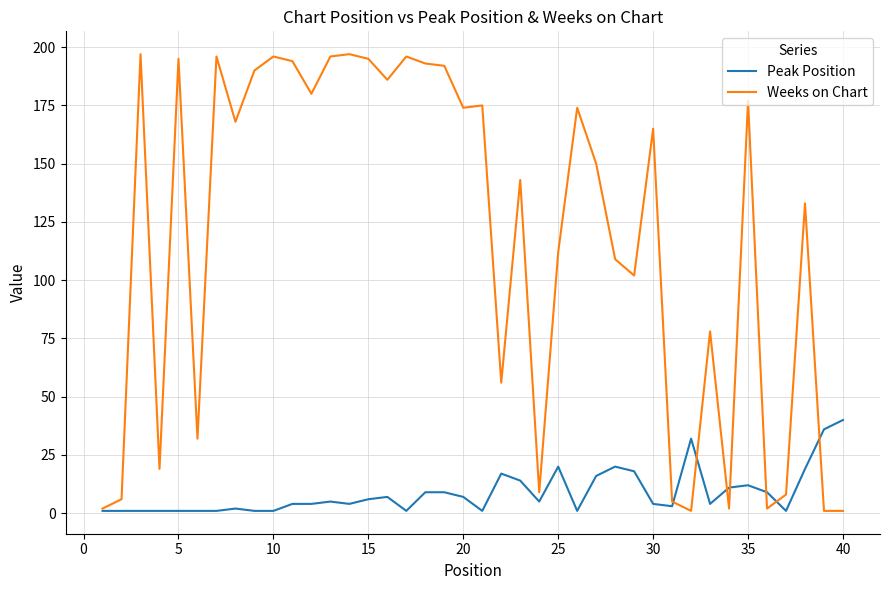

What is the maximum value shown in the chart?

197